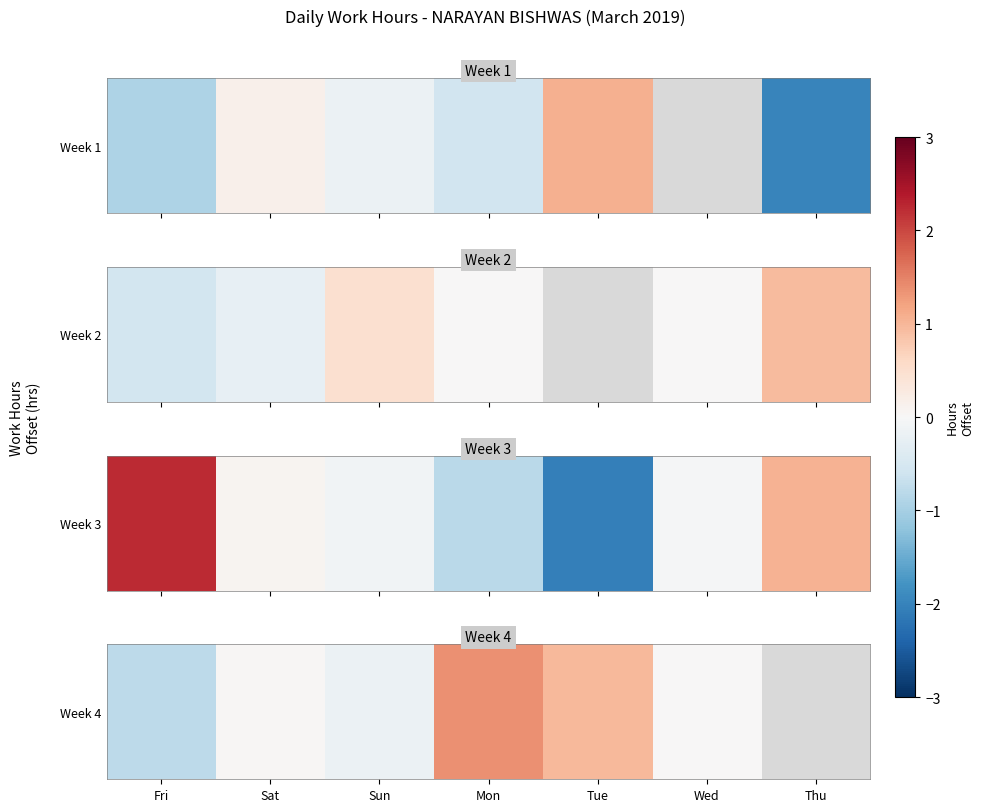

What is the difference between the values at Fri and Sat?

0.8